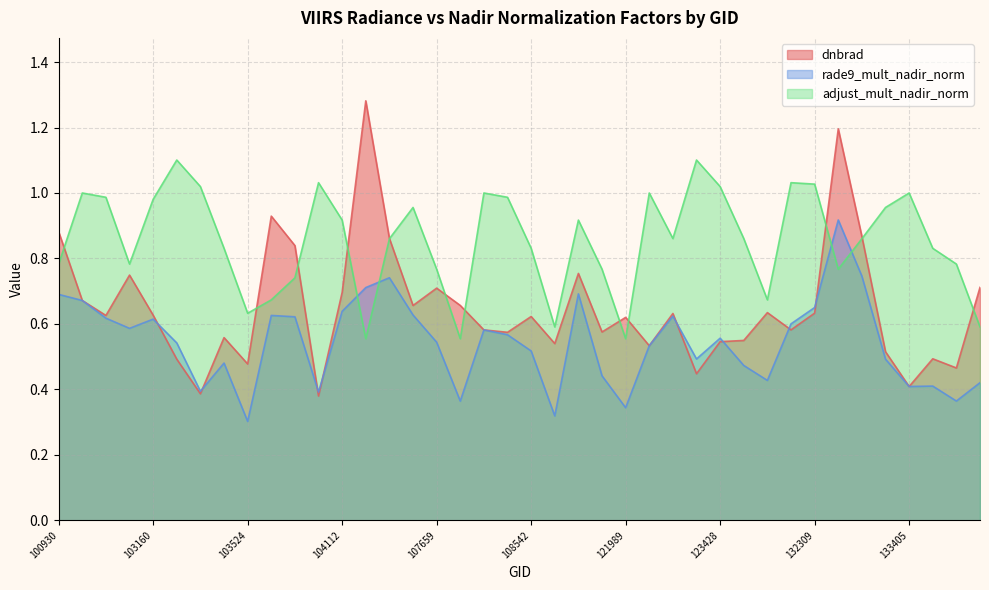

Between which two adjacent categories do dnbrad and rade9_mult_nadir_norm first intersect?

100930 and 102671